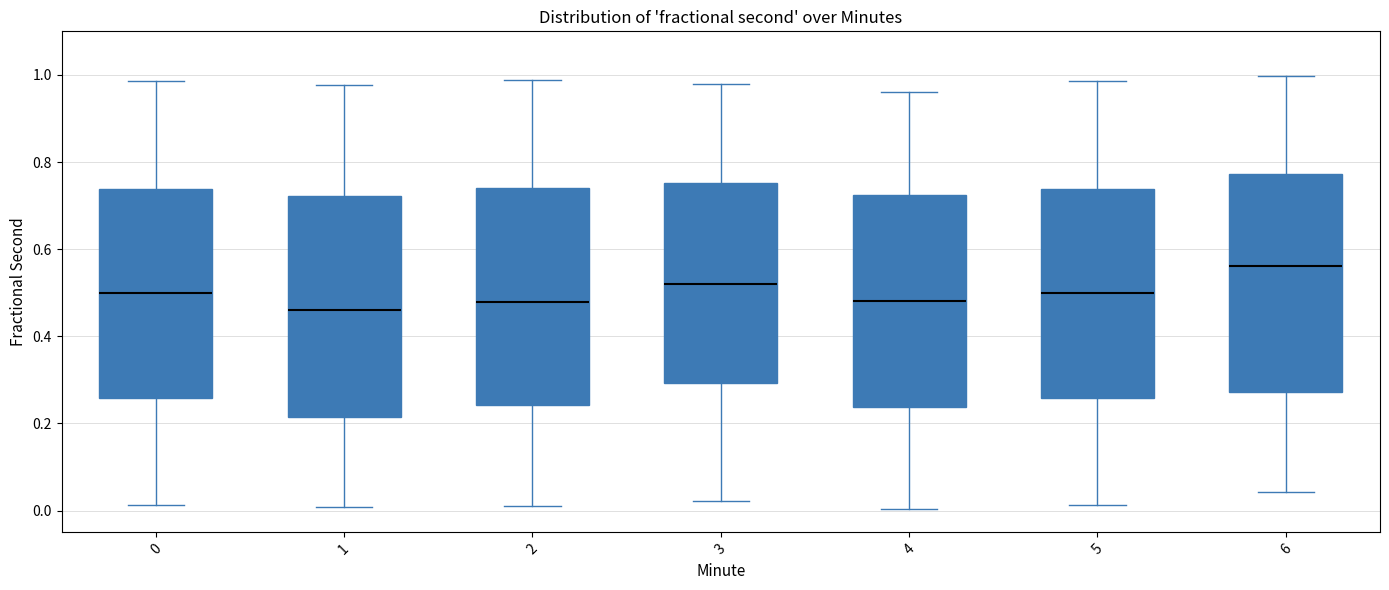

Reading left to right, transcribe this box plot: for each box, give where its median line is, the range the box spans, and where its two whiskers end, as read against the y-axis. The values are not printed on the chart, so give them approximately, as read against the axis.

0: median 0.50, box 0.26 to 0.74, whiskers 0.02 to 0.98
1: median 0.46, box 0.22 to 0.72, whiskers 0.00 to 0.98
2: median 0.48, box 0.24 to 0.74, whiskers 0.00 to 0.98
3: median 0.52, box 0.30 to 0.76, whiskers 0.02 to 0.98
4: median 0.48, box 0.24 to 0.72, whiskers 0.00 to 0.96
5: median 0.50, box 0.26 to 0.74, whiskers 0.02 to 0.98
6: median 0.56, box 0.28 to 0.78, whiskers 0.04 to 1.00